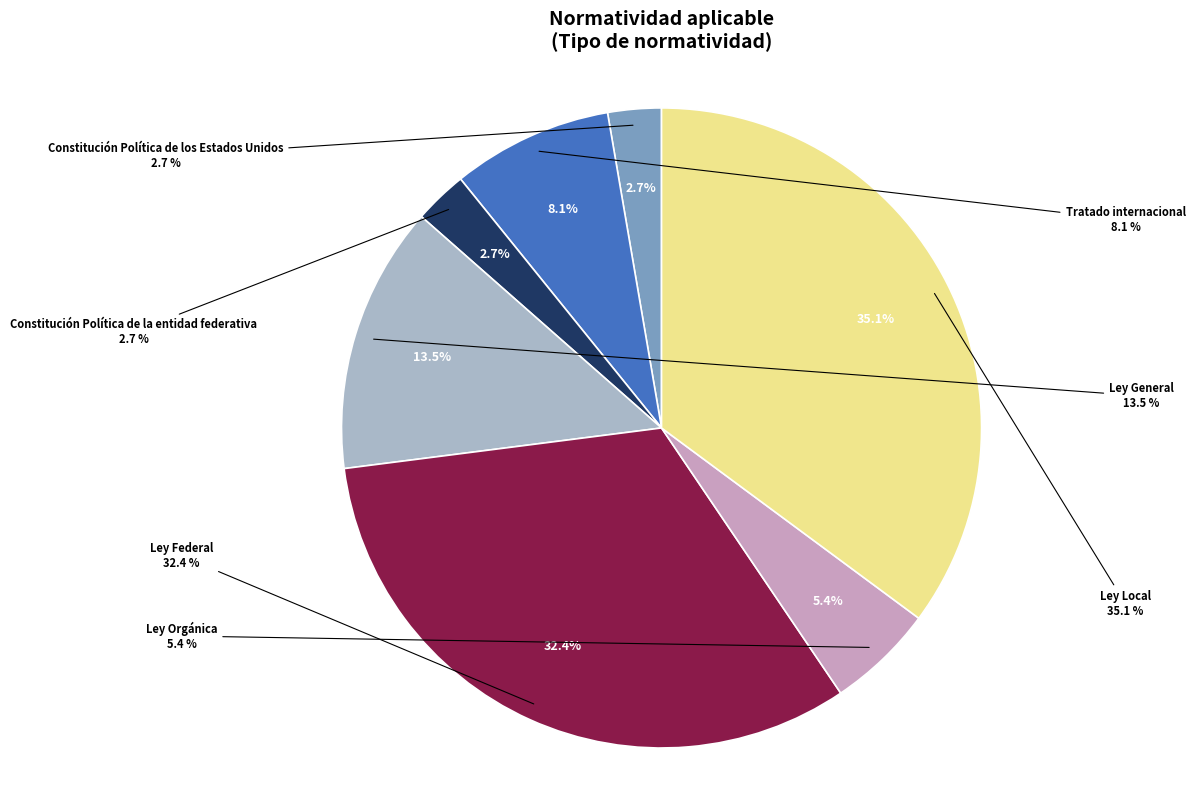

What percentage is the Ley Orgánica slice, to the nearest percent?

5%